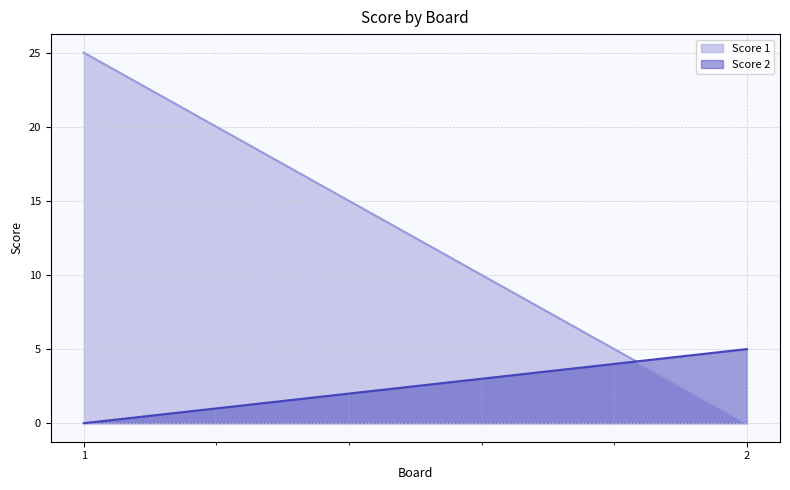

Which series has the largest total across all categories?

Score 1